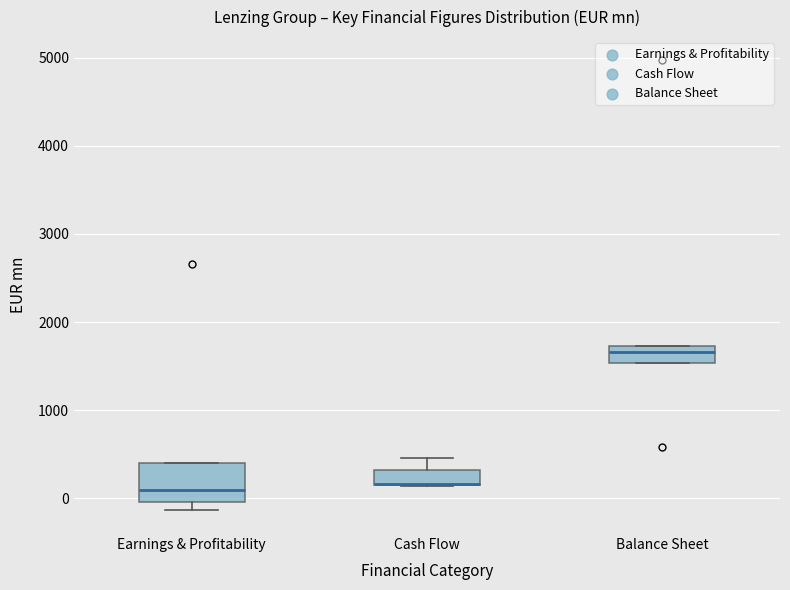

Reading left to right, transcribe this box plot: for each box, give where its median line is, the range the box spans, and where its two whiskers end, as read against the y-axis. The values are not printed on the chart, so give them approximately, as read against the axis.

Earnings & Profitability: median 100, box 0 to 400, whiskers -100 to 400
Cash Flow: median 200 (drawn on the box's lower edge), box 200 to 300, whiskers 100 to 500
Balance Sheet: median 1700 (inside the box), box 1500 to 1700, whiskers 1500 to 1700